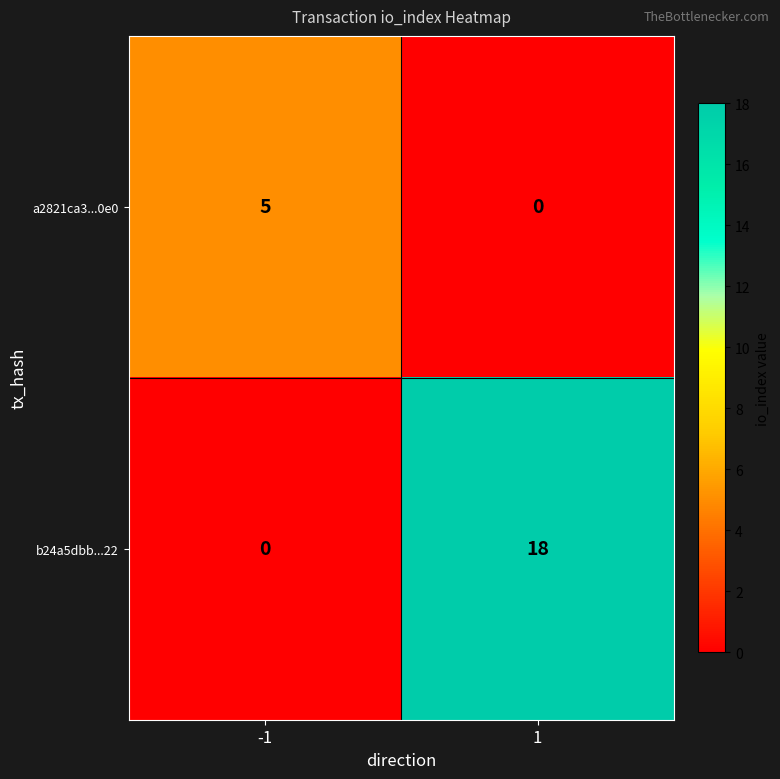

What is the maximum value for b24a5dbb...22?

18